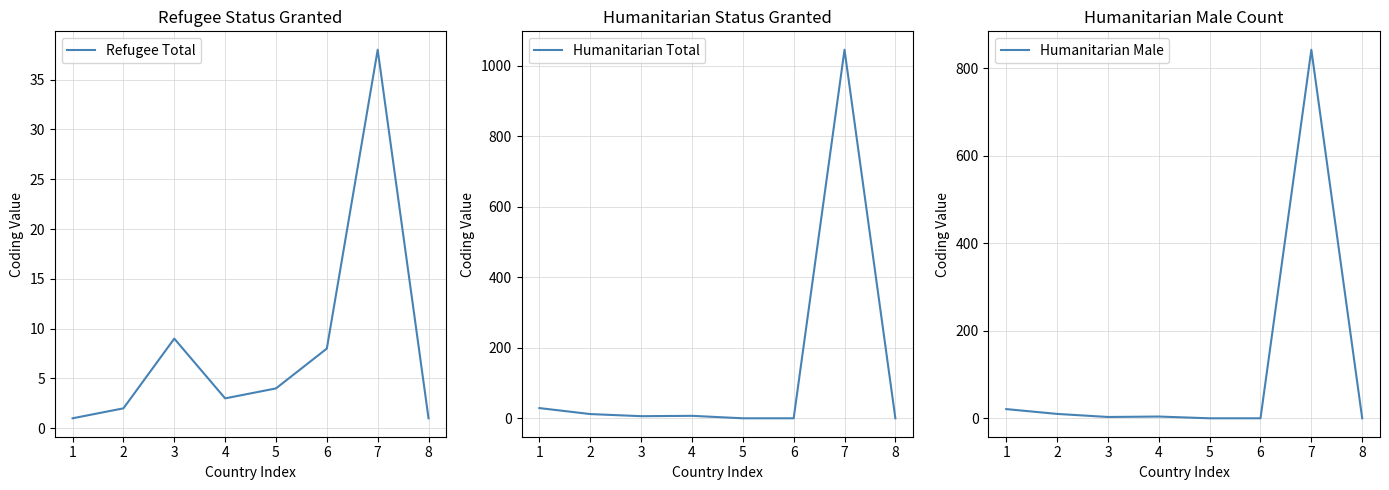

True or false: Humanitarian Total has a value of 7 at 4.

True